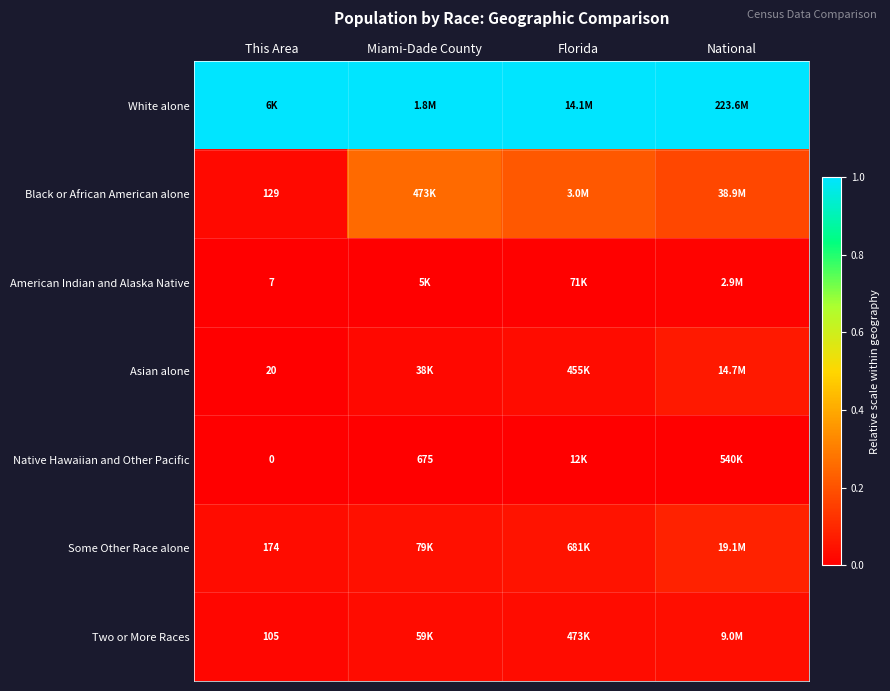

At how many categories does at least one series exceed 0?

4